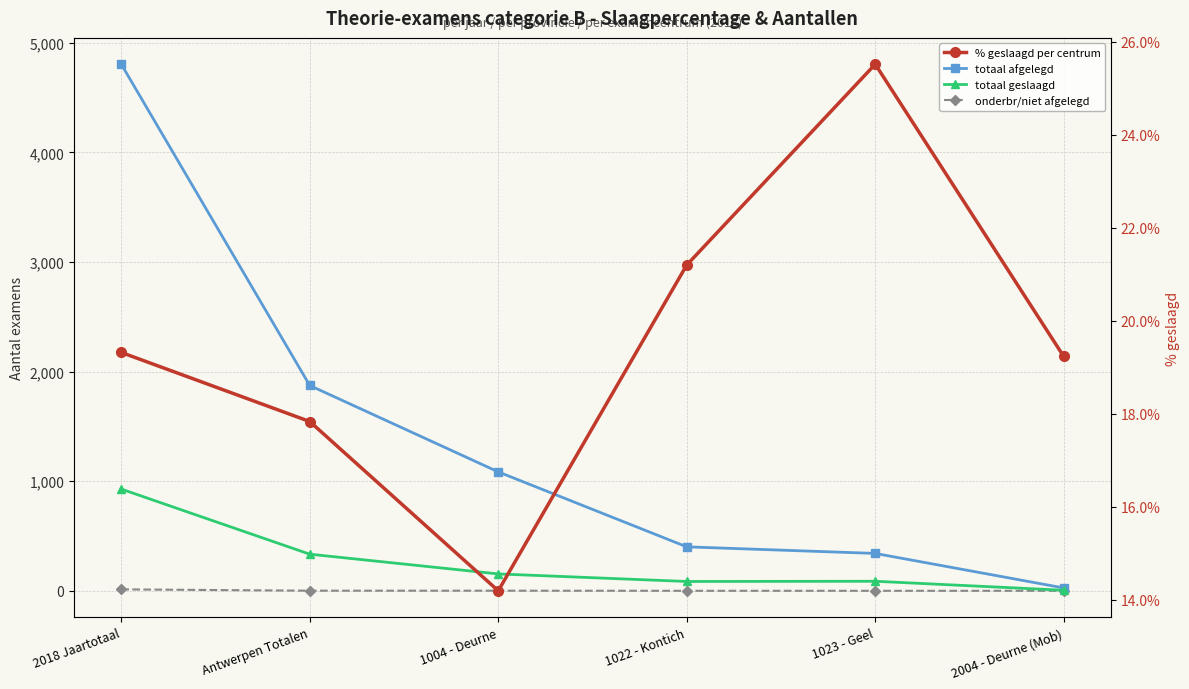

Where is the first local maximum for % geslaagd per centrum?

1023 - Geel